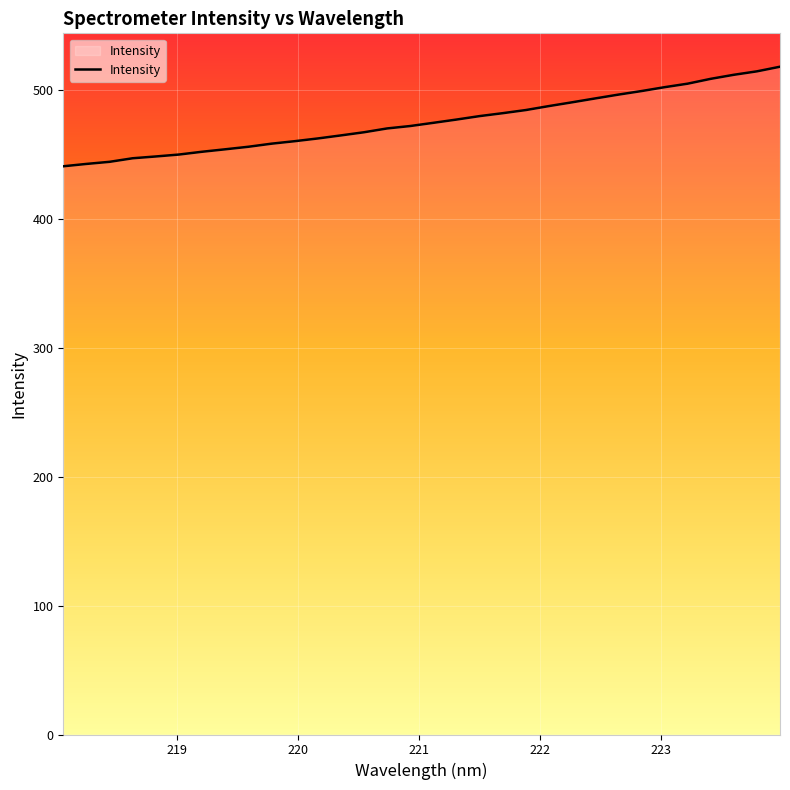

What is the maximum value shown in the chart?

518.3